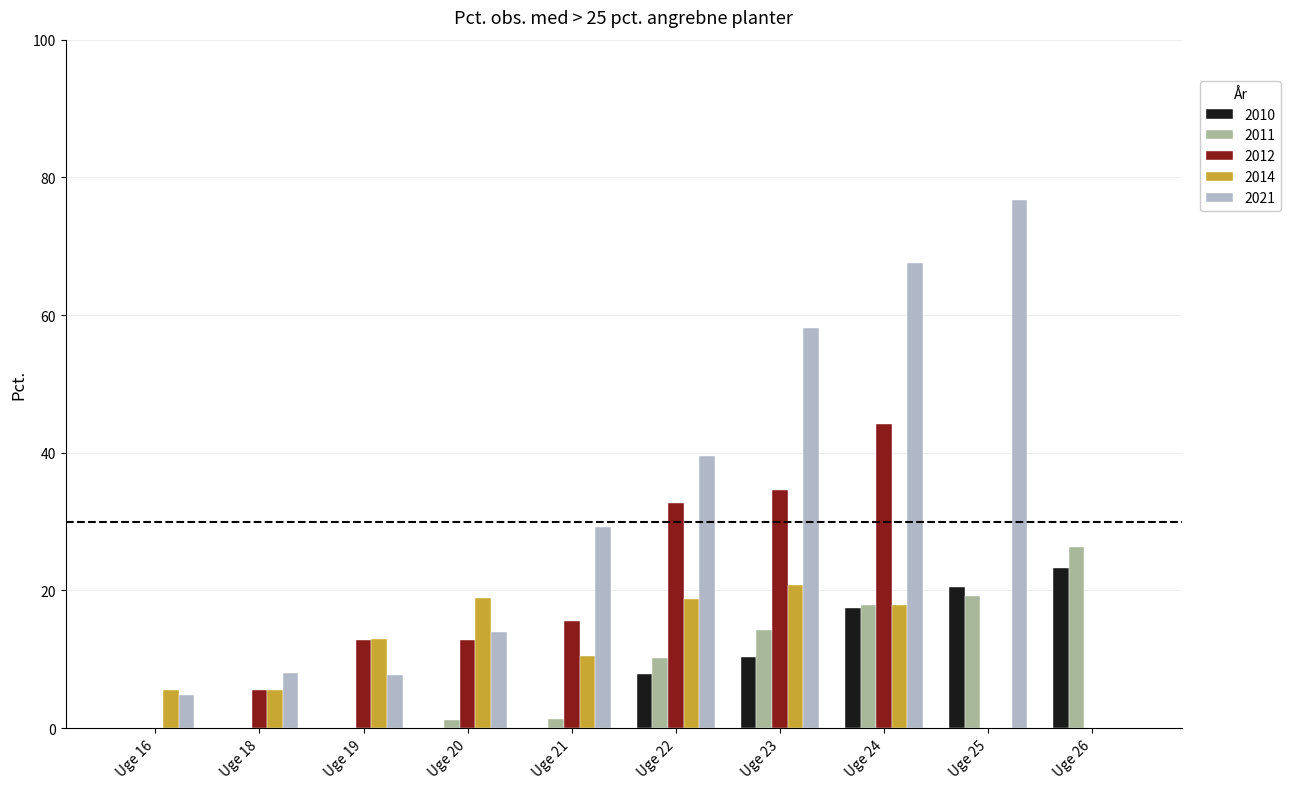

What is the highest value of the 2012 series?

44.2